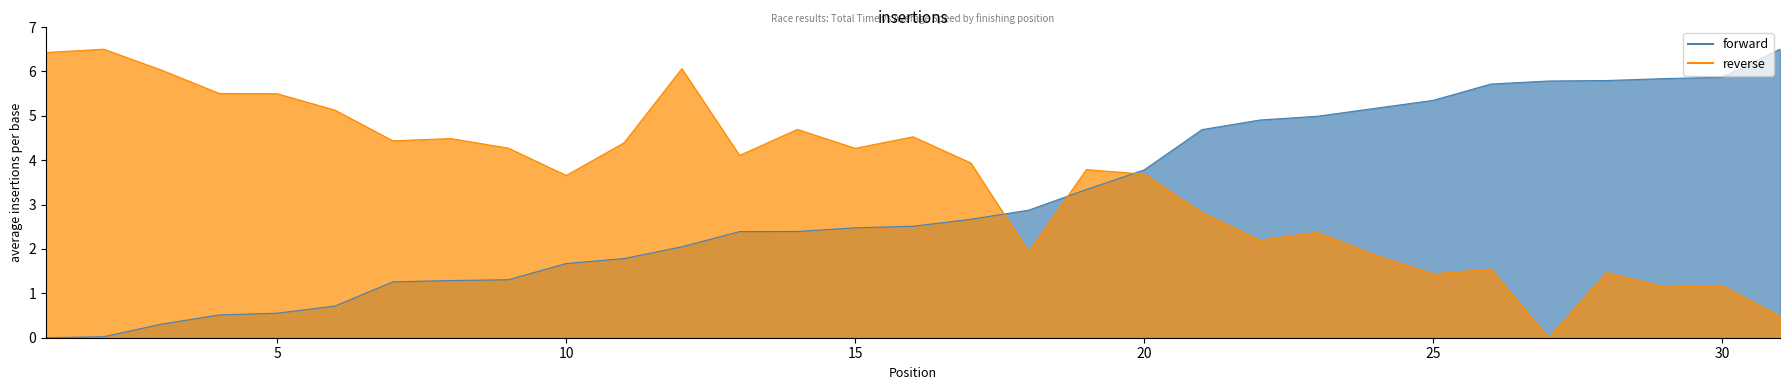

What is the sum of the reverse values at 22 and 27?

2.2